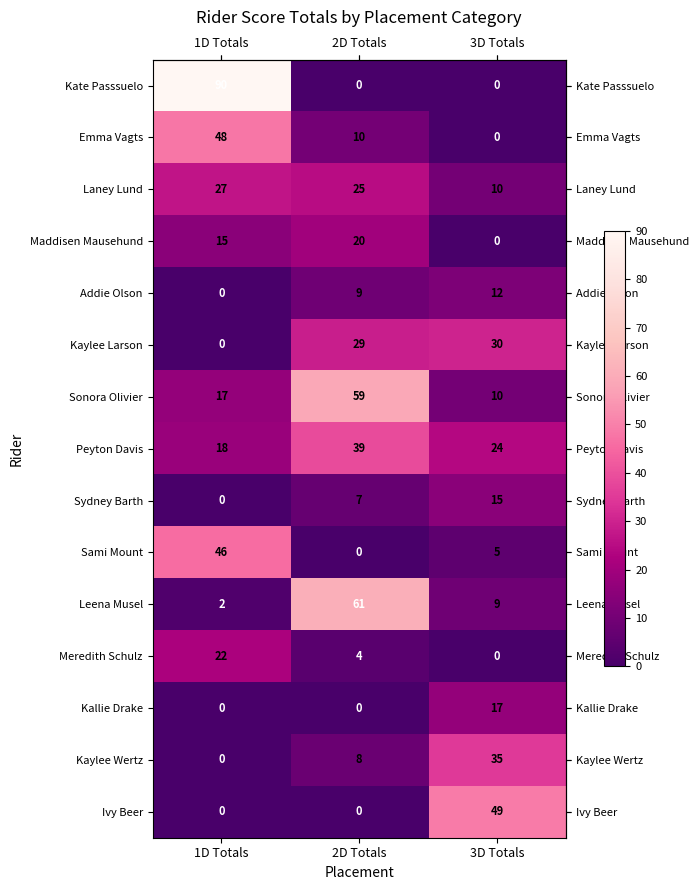

The Addie Olson series shows 9 at 2D Totals. True or false?

True